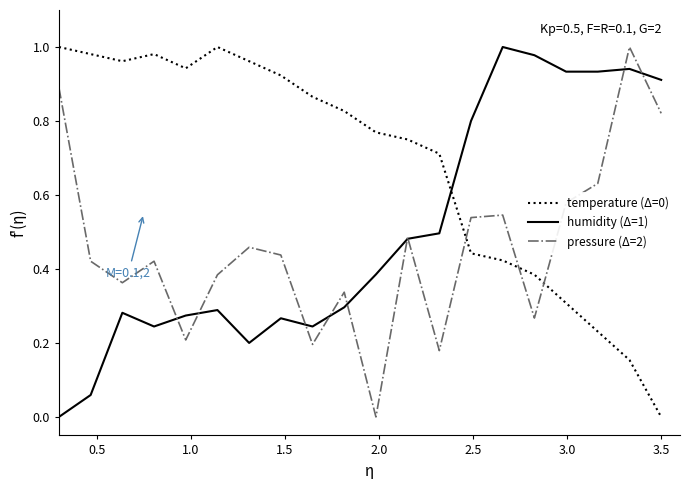

List the series in order of their overall mean, highest first.

temperature (Δ=0), humidity (Δ=1), pressure (Δ=2)